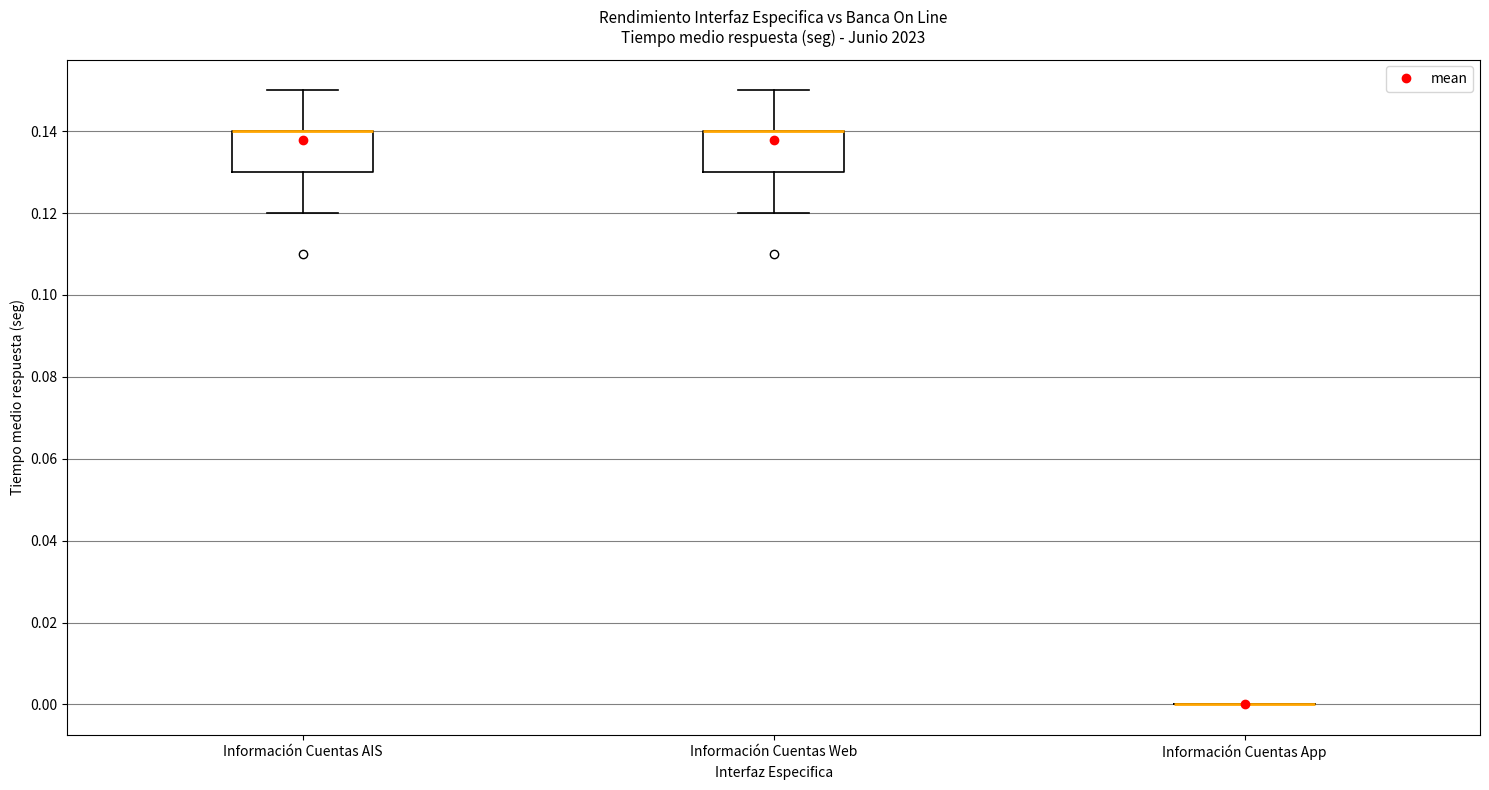

Reading left to right, transcribe this box plot: for each box, give where its median line is, the range the box spans, and where its two whiskers end, as read against the y-axis. The values are not printed on the chart, so give them approximately, as read against the axis.

Información Cuentas AIS: median 0.14 (drawn on the box's upper edge), box 0.13 to 0.14, whiskers 0.12 to 0.15
Información Cuentas Web: median 0.14 (drawn on the box's upper edge), box 0.13 to 0.14, whiskers 0.12 to 0.15
Información Cuentas App: box collapsed to a line at 0.00, whiskers 0.00 to 0.00